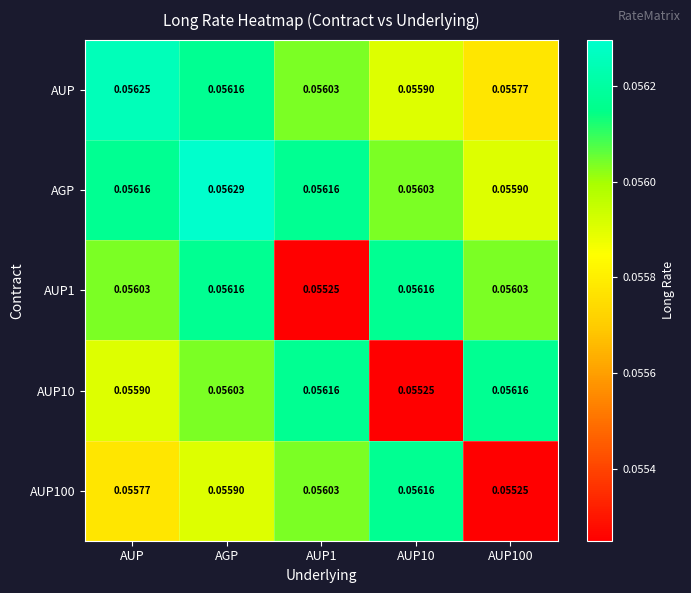

At AUP, list the series in order from largest to smallest.

AUP, AGP, AUP1, AUP10, AUP100